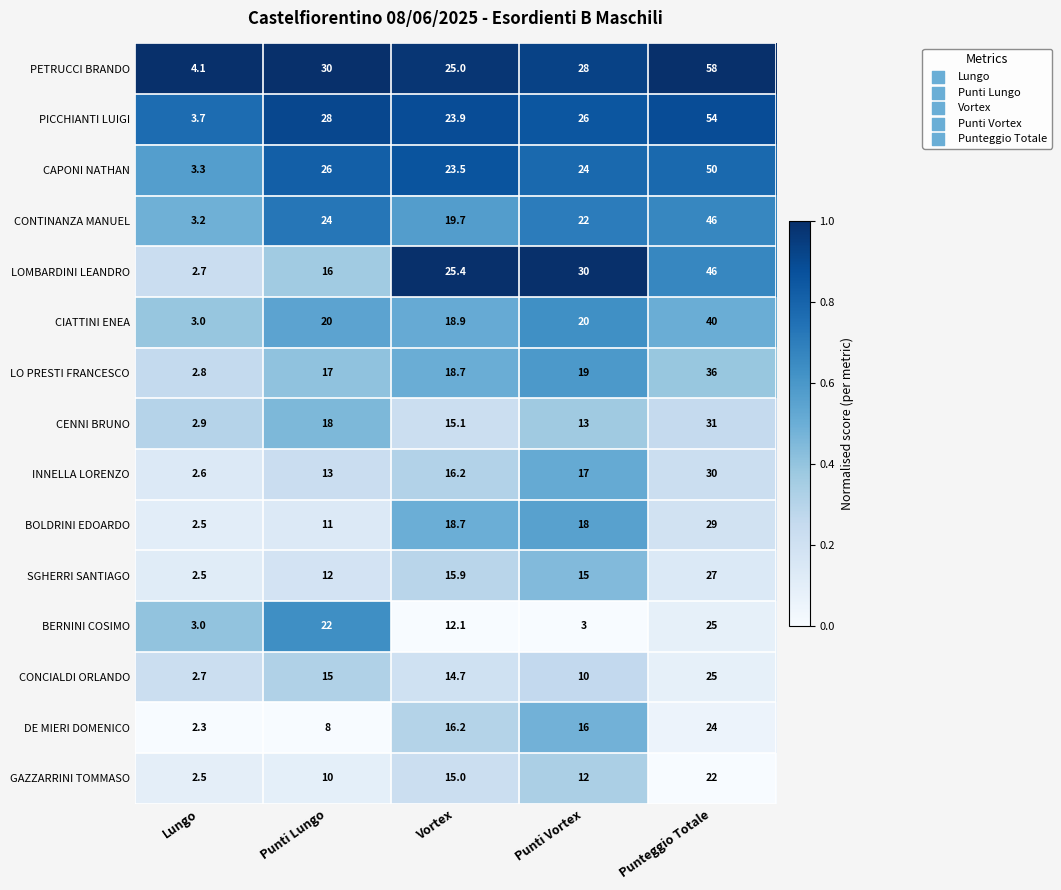

What is the difference between the BOLDRINI EDOARDO values at Vortex and Punti Lungo?

7.7